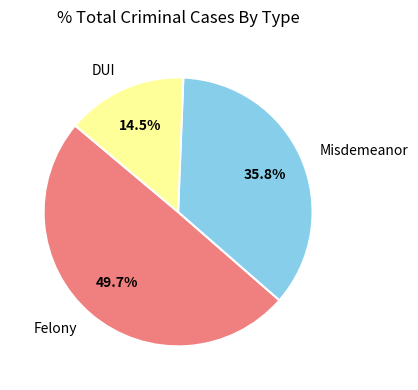

Is the sum of DUI and Misdemeanor greater than half?

Yes